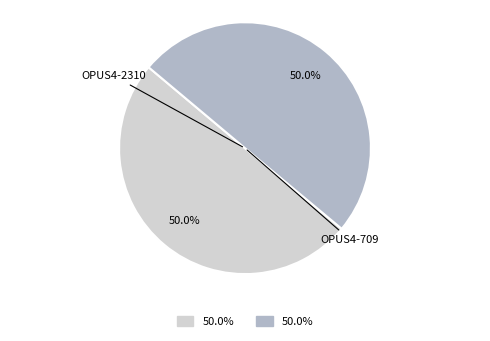

To the nearest percent, what percentage of the pie is OPUS4-2310?

50%